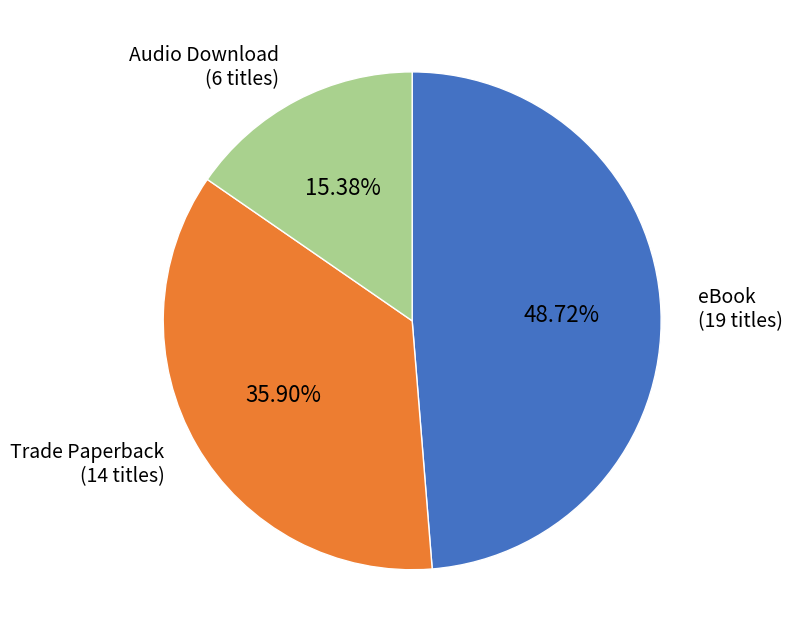

To the nearest percent, what is the difference between the largest and smallest slice percentages?

33%